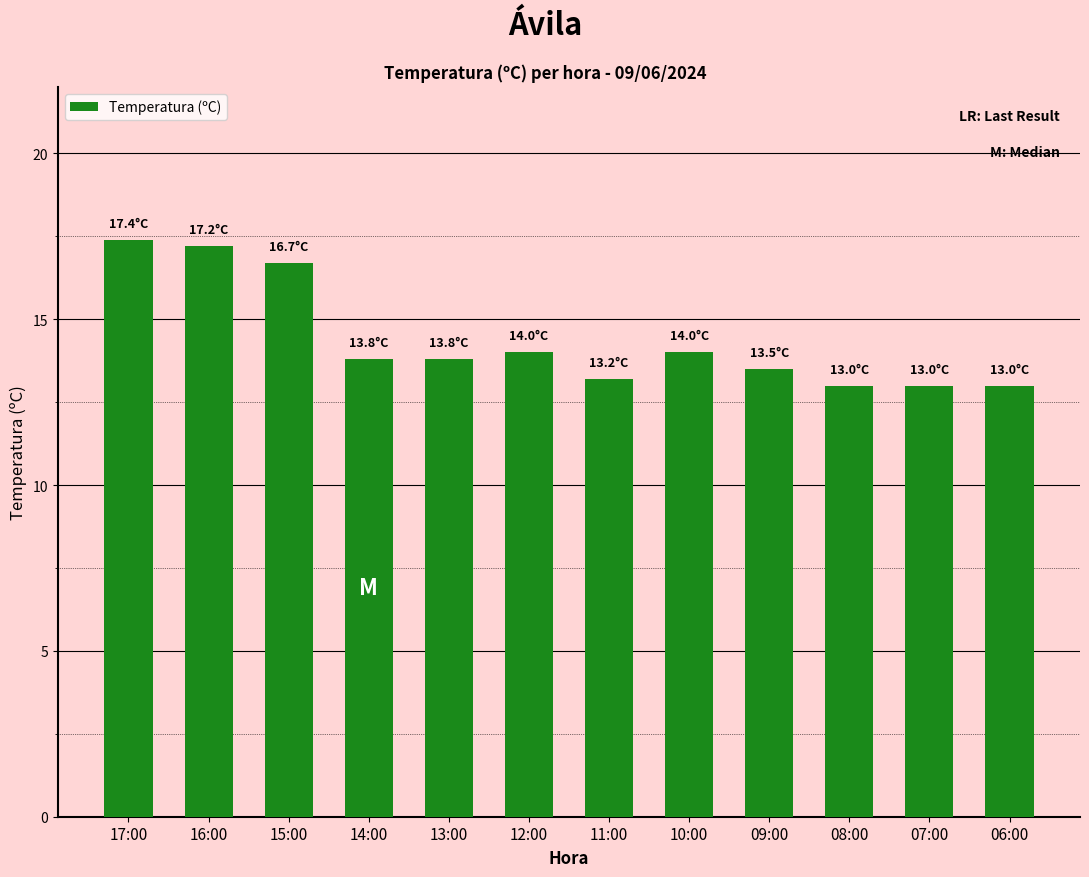

What is the sum of the values at 16:00 and 17:00?

34.6